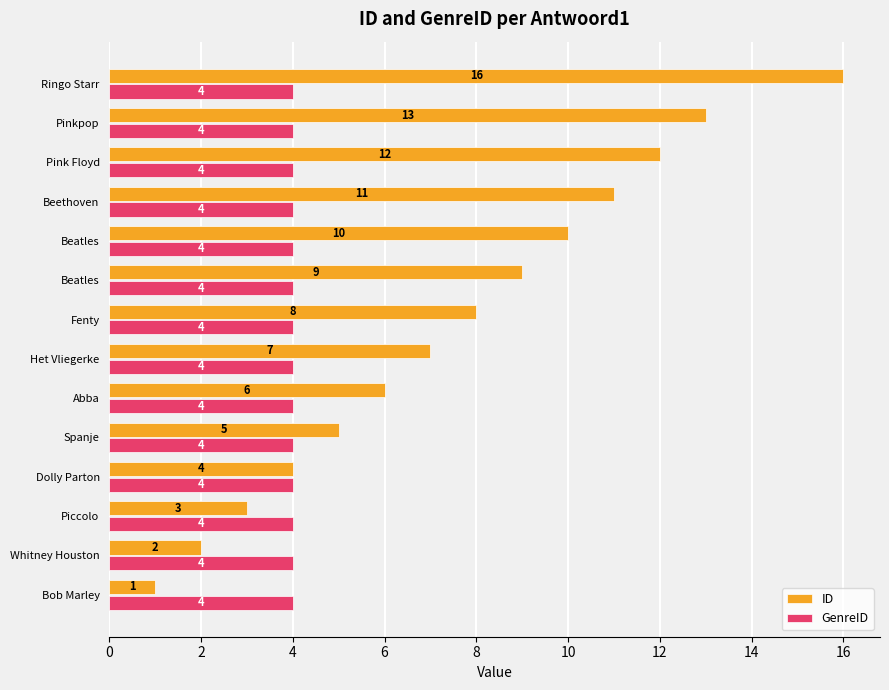

Which label corresponds to the largest value in the chart?

Ringo Starr